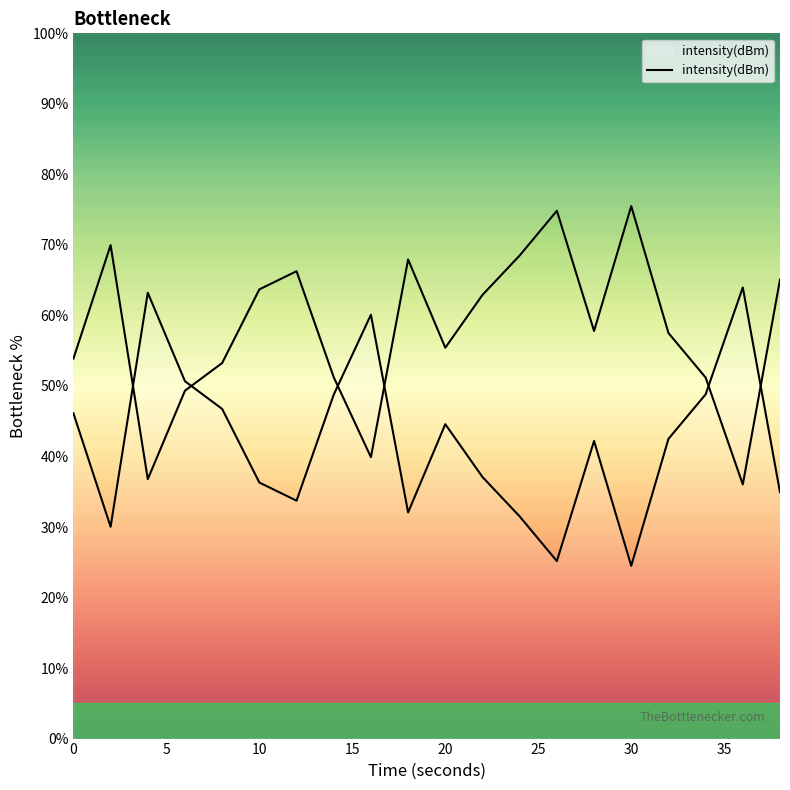

How many interior local peaks (higher than both neighbors) does the data have?

5